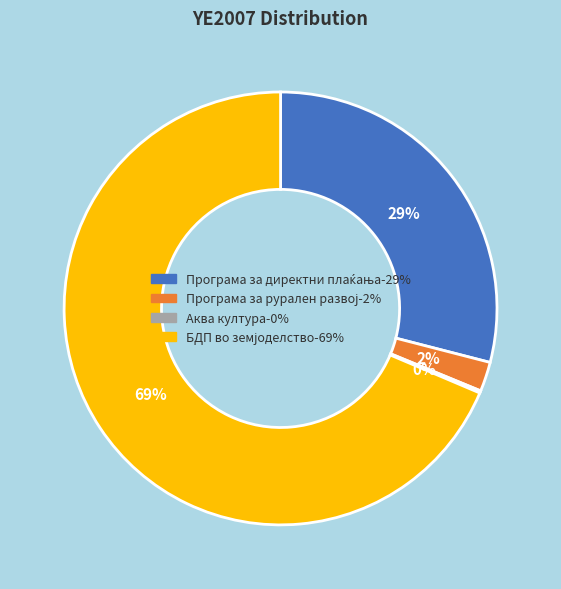

Does any single category account for the majority?

Yes